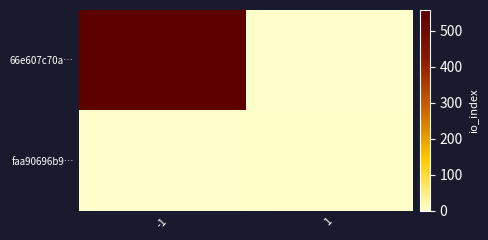

At which category does the chart reach its peak across all series?

-1